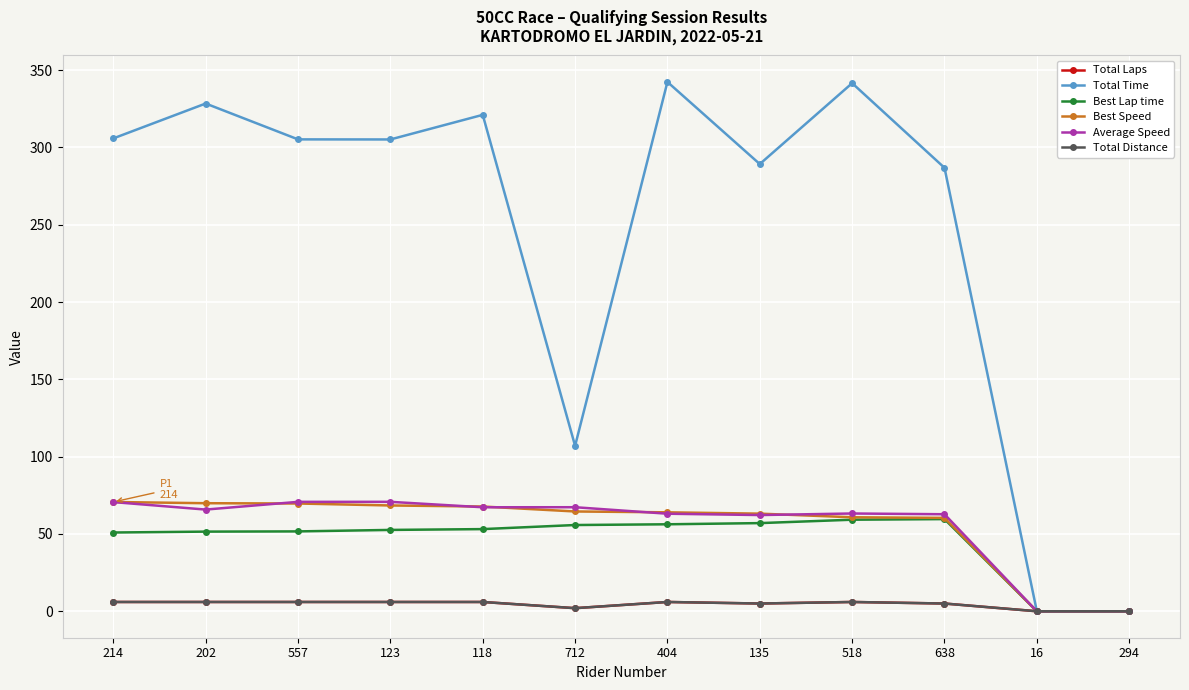

Which has a higher value, 404 or 557?

404